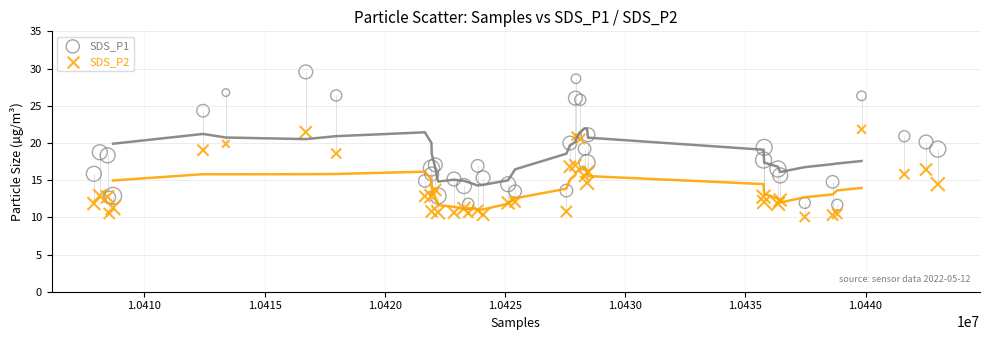

Which series has the largest Y range (max minus min)?

SDS_P1